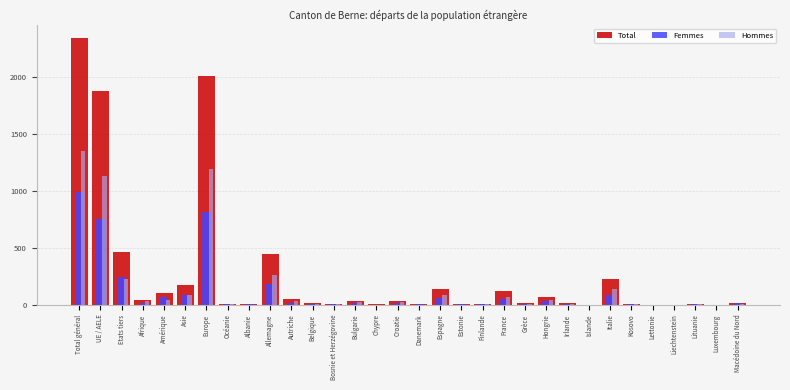

What is the maximum value shown in the chart?

2342